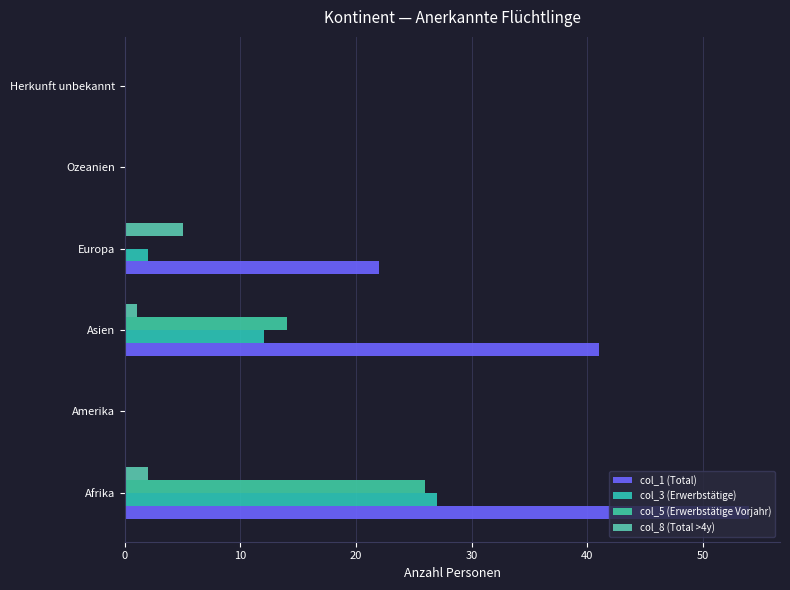

How many col_5 (Erwerbstätige Vorjahr) values are between 0 and 14?

5